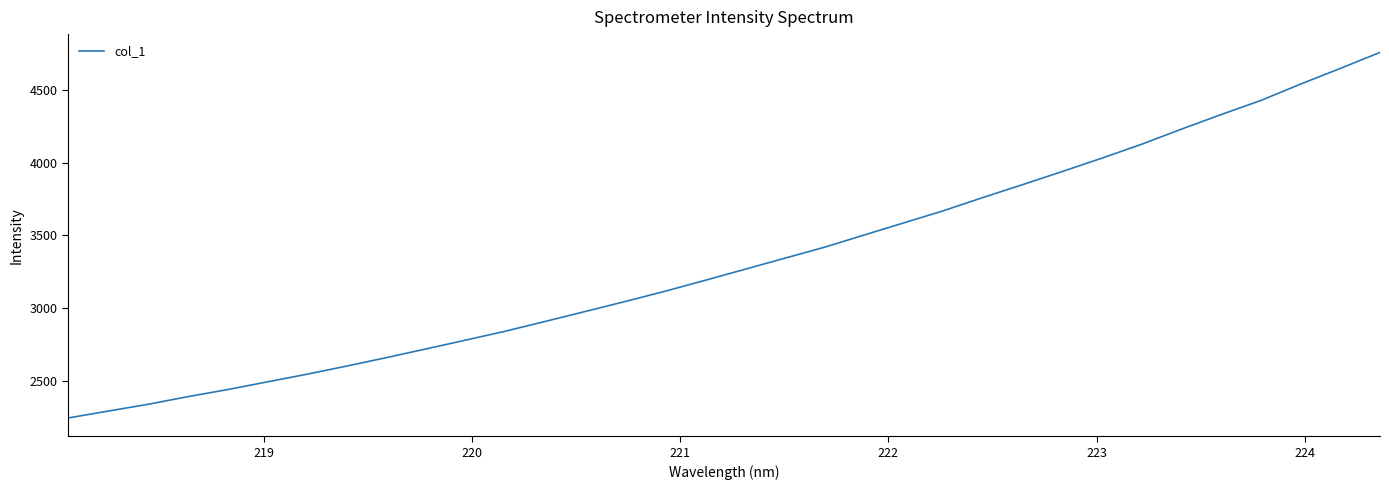

What is the difference between the maximum and second lowest values?

2467.9